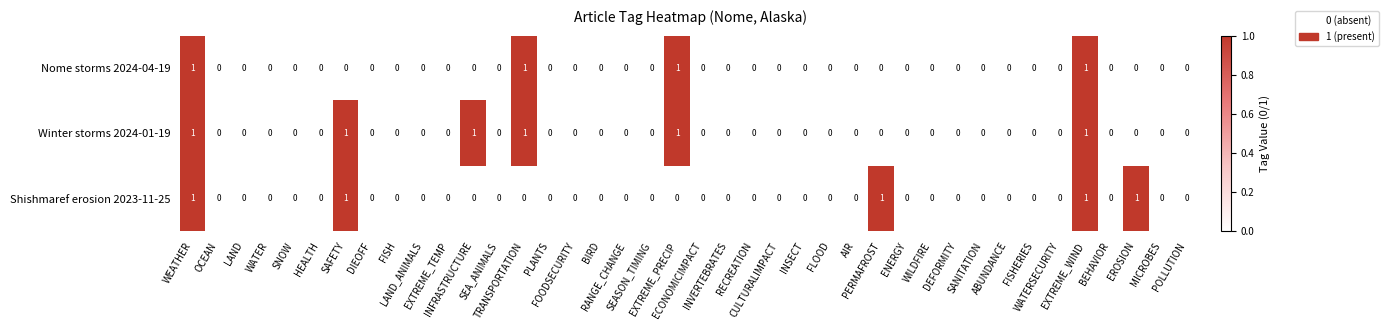

List the series in order of their overall mean, lowest first.

Nome storms 2024-04-19, Shishmaref erosion 2023-11-25, Winter storms 2024-01-19